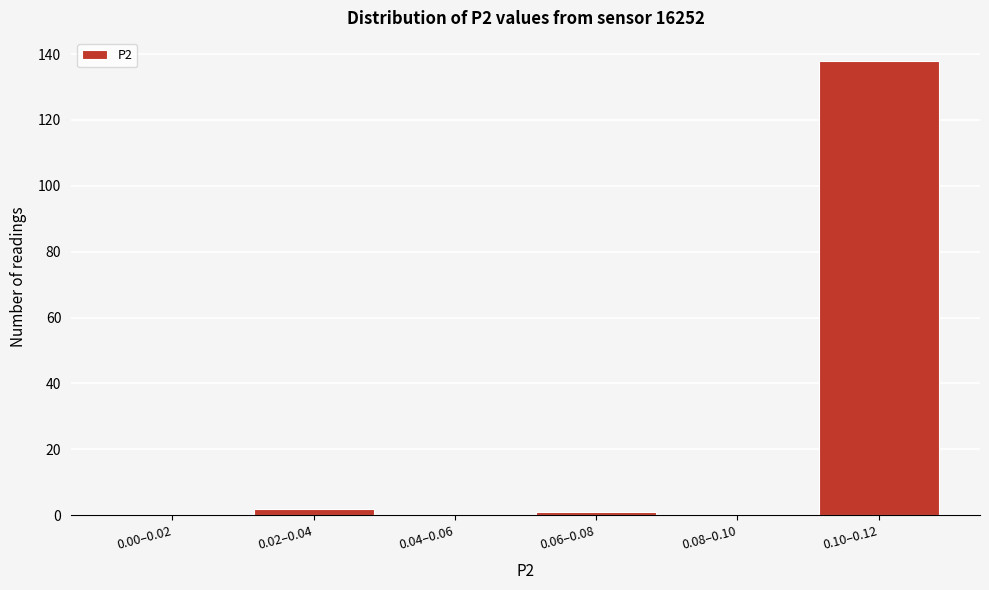

Reading right to left, what are all the values shown in this chart?

0.10–0.12=138	0.08–0.10=0	0.06–0.08=1	0.04–0.06=0	0.02–0.04=2	0.00–0.02=0